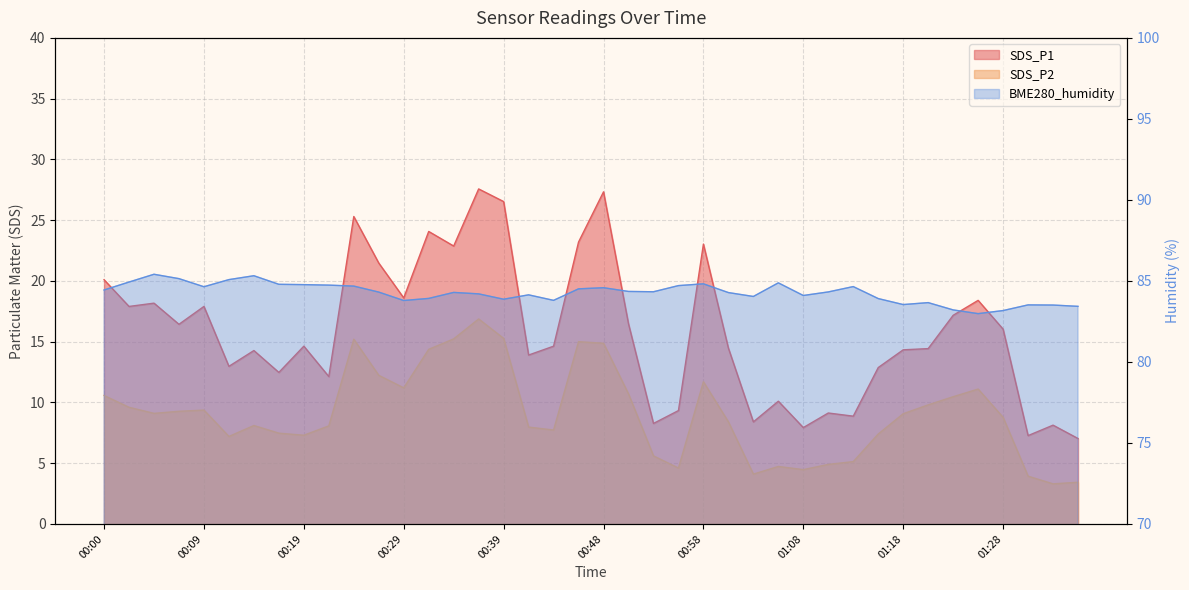

At which category does SDS_P1 reach its first local valley?

00:02